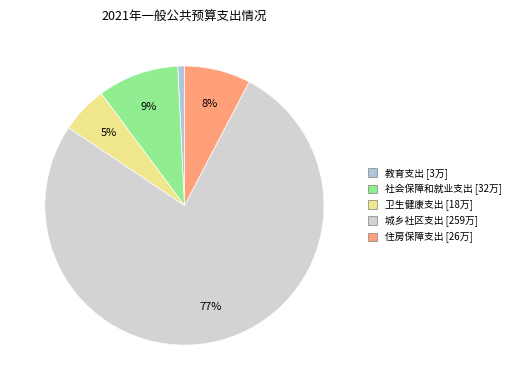

The 社会保障和就业支出 slice represents 15% of the pie. True or false?

False